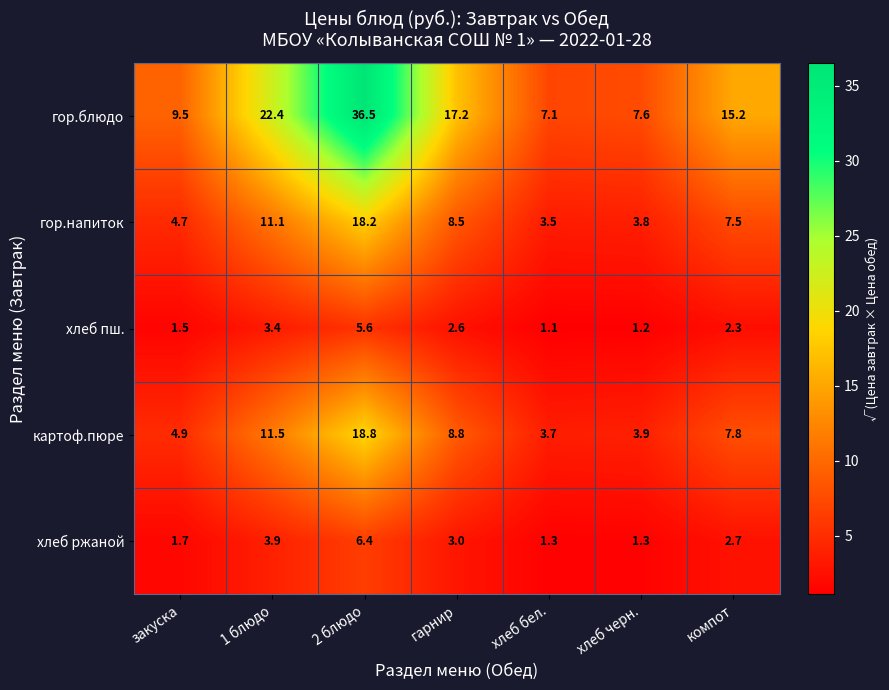

The value of хлеб пш. at хлеб бел. is 0.6. True or false?

False